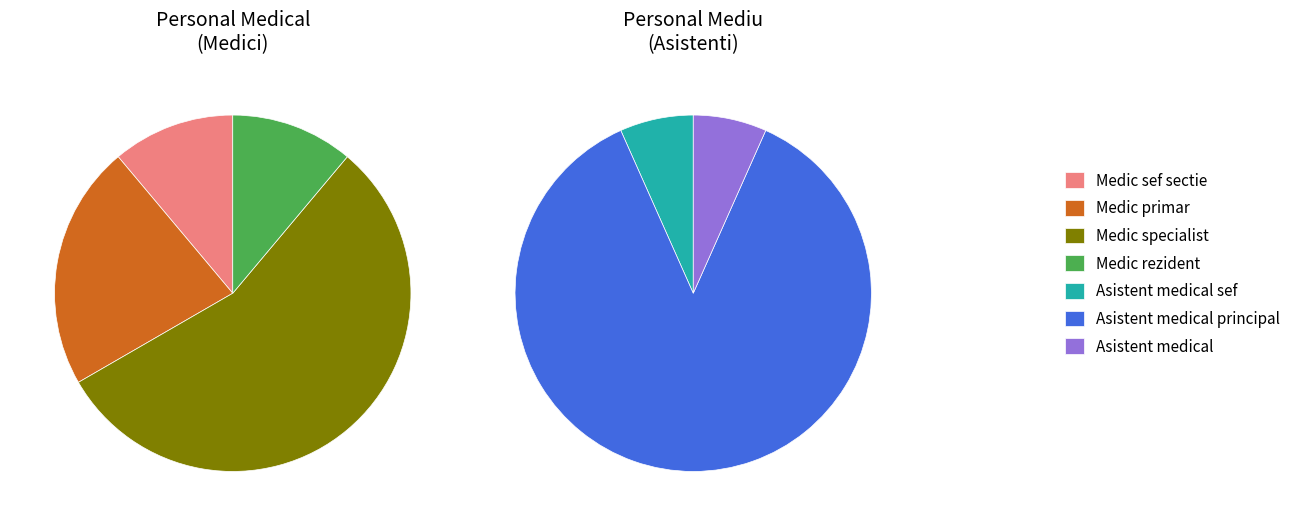

Which slice is the smallest?

Medic sef sectie